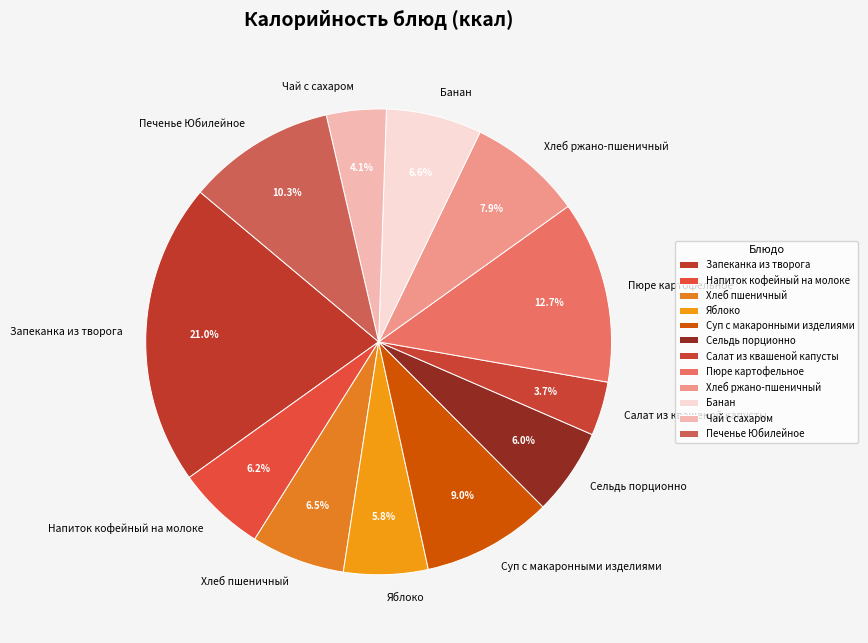

To the nearest percent, what is the difference between the largest and smallest slice percentages?

17%